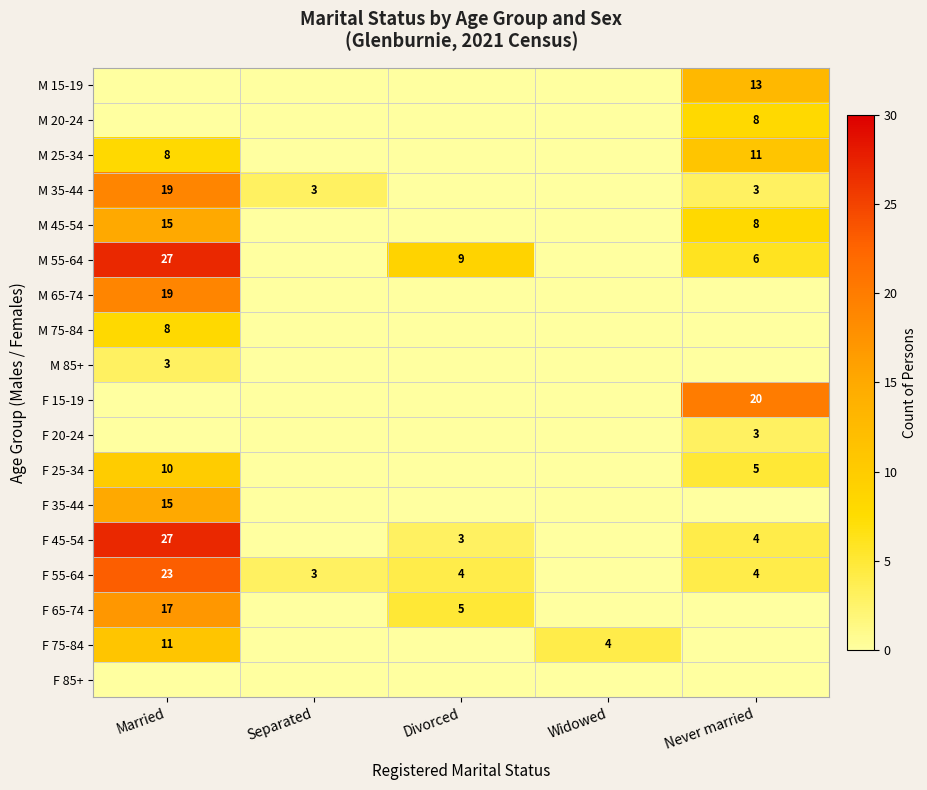

What is the sum of the M 35-44 values at Separated and Never married?

6